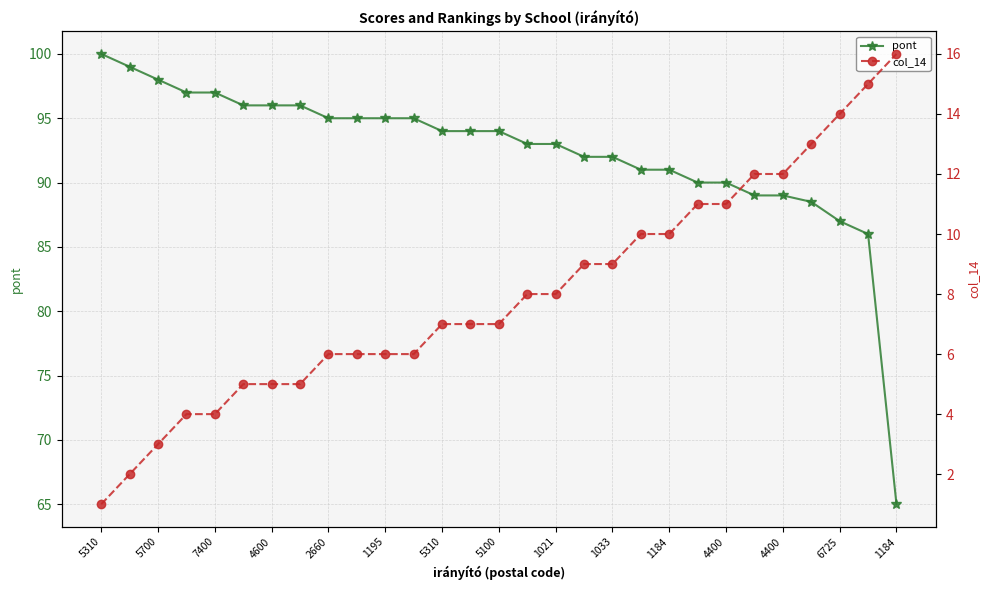

Which series has the largest range (max minus min)?

pont